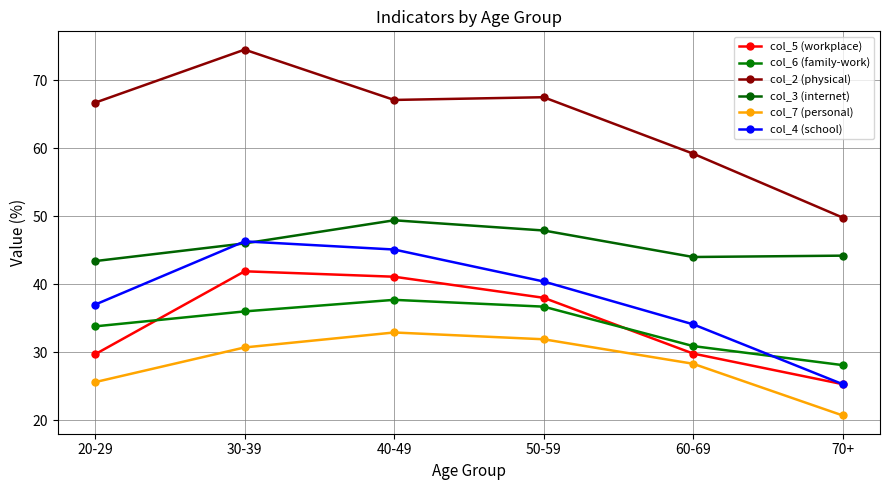

Is the value of col_4 (school) at 50-59 greater than the value of col_3 (internet) at 40-49?

No